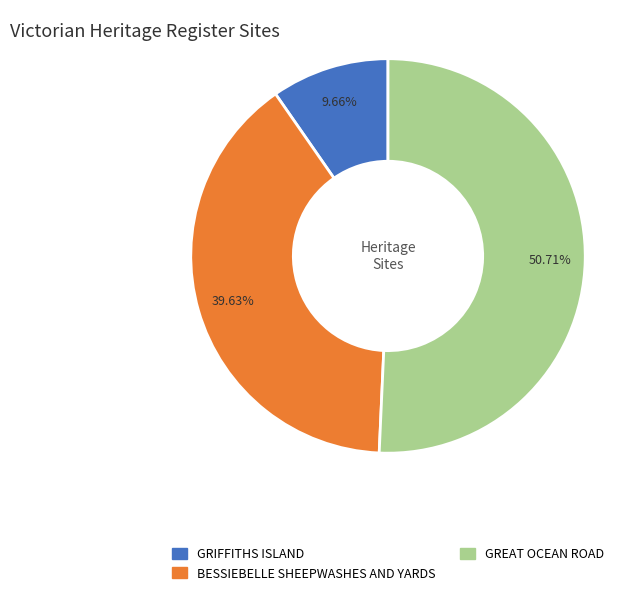

Which category has the smallest portion of the pie?

GRIFFITHS ISLAND